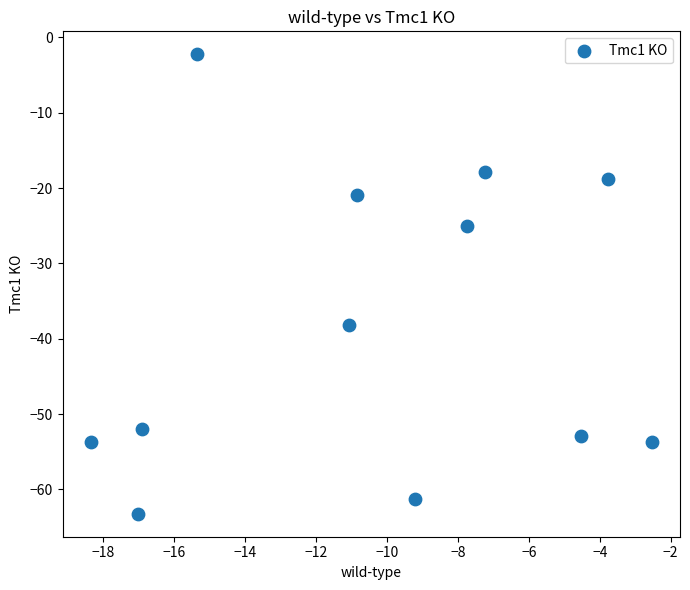

What is the average Y value?

-38.3